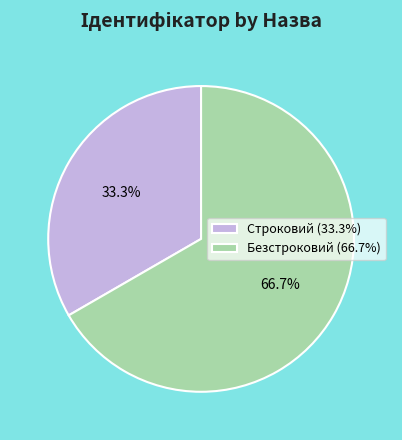

Which slice is the smallest?

Строковий